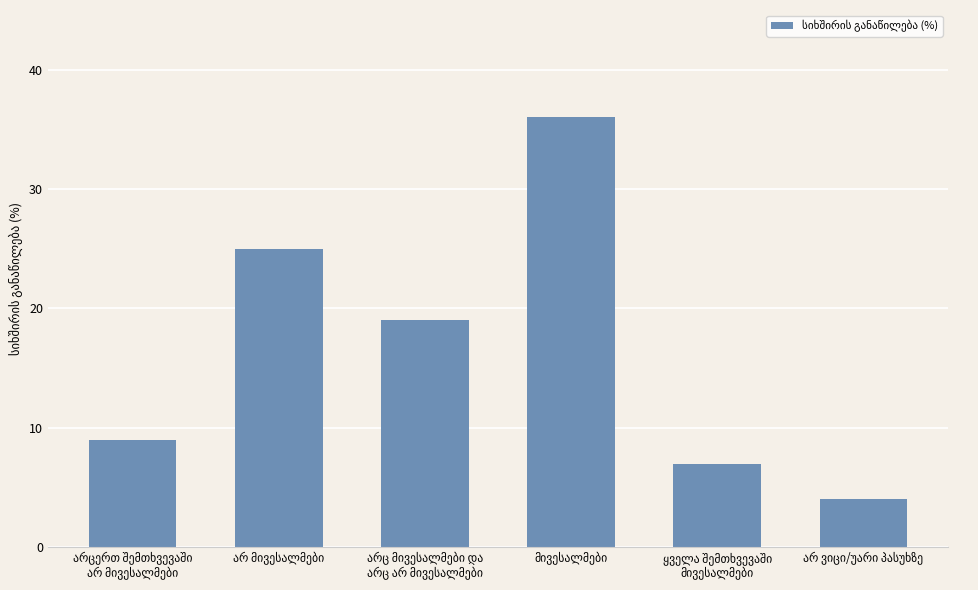

What is the smallest value displayed?

4